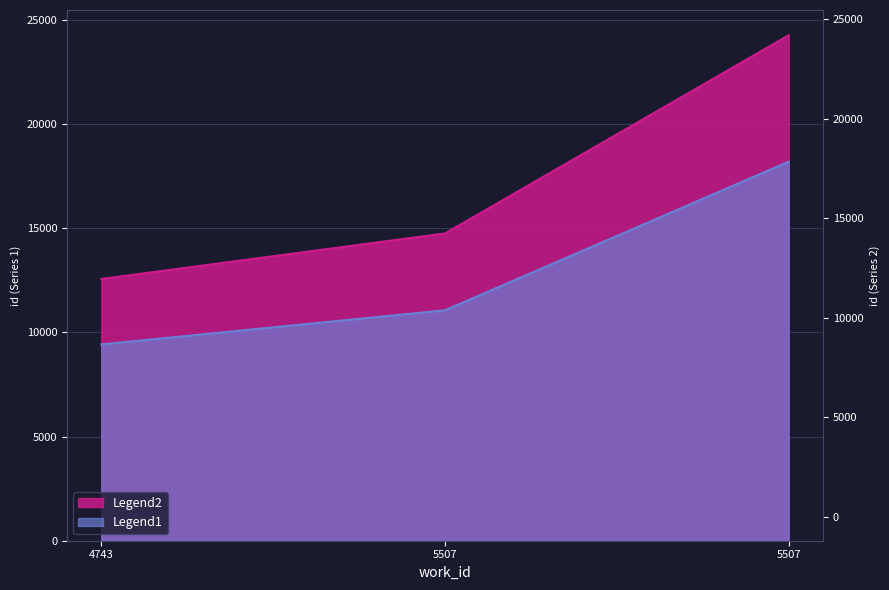

What are all the series names shown in the legend?

Legend1, Legend2